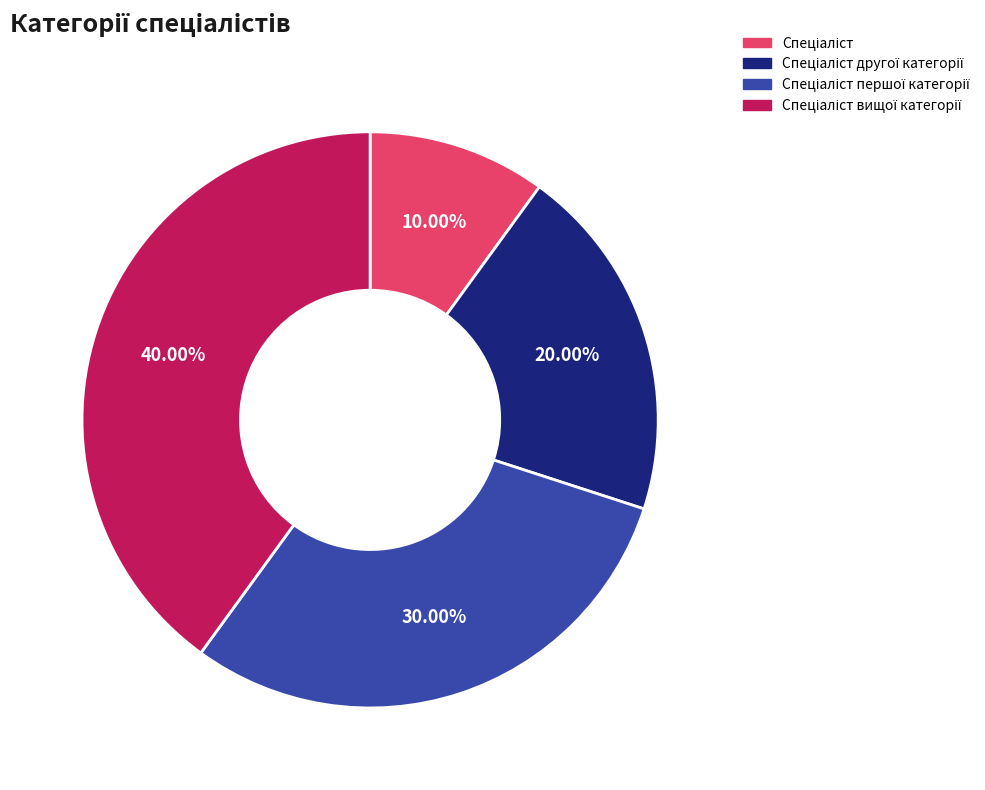

To the nearest percent, what is the difference between the largest and smallest slice percentages?

30%